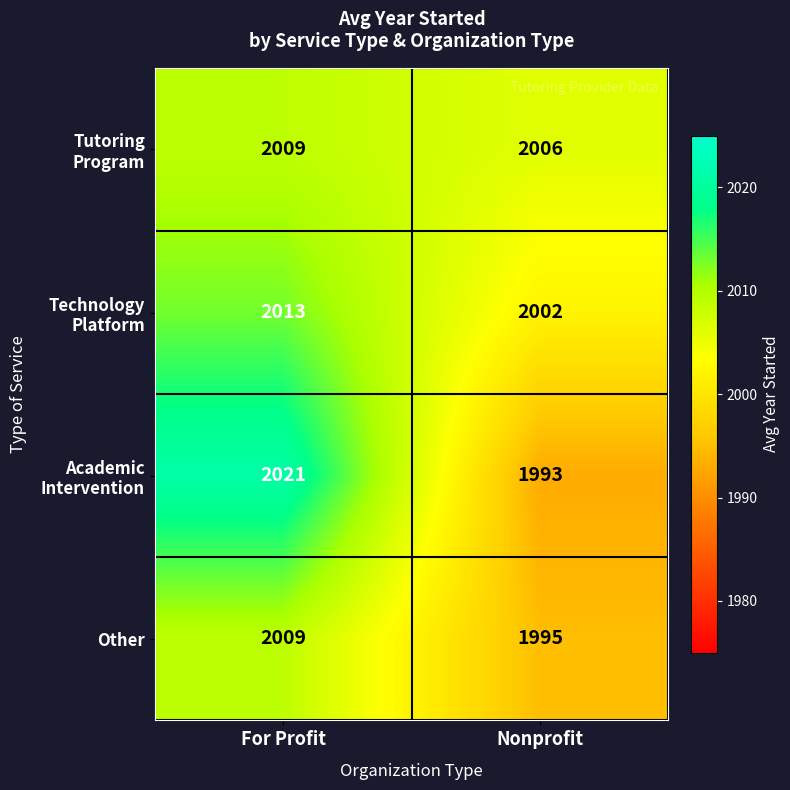

What is the spread (max minus min) of values at For Profit?

12